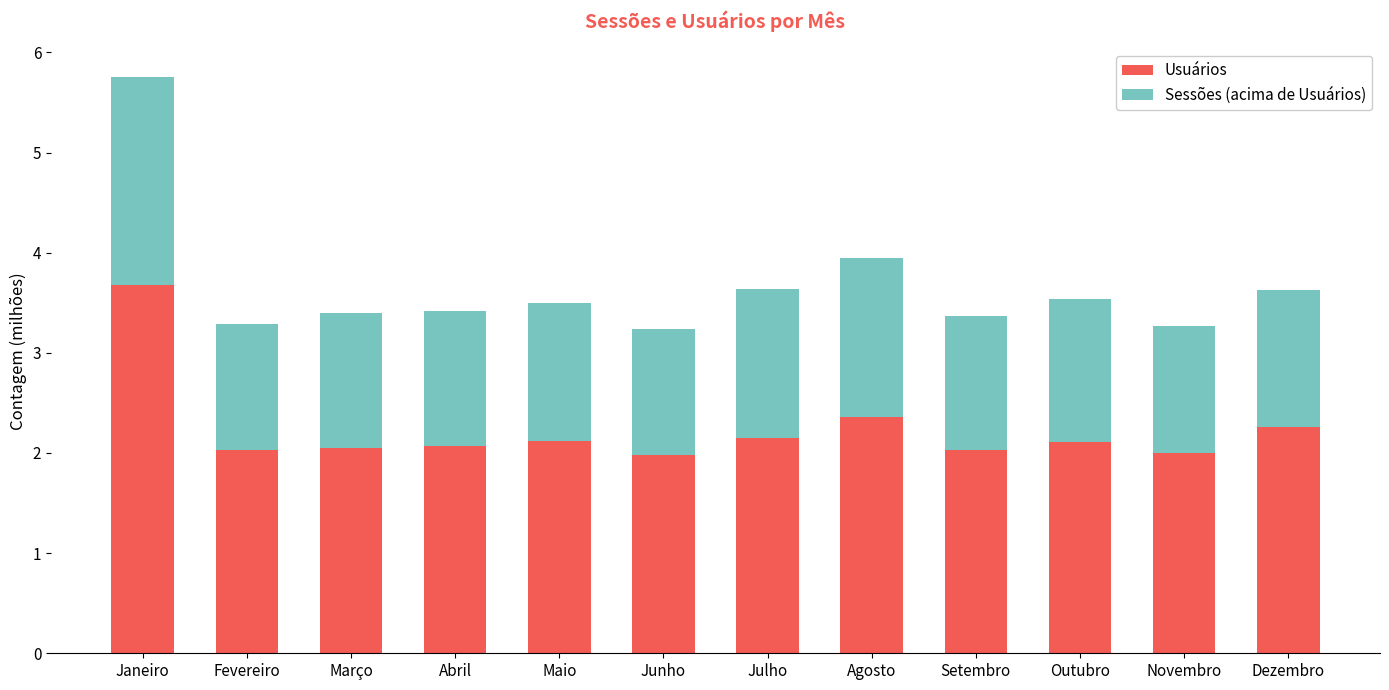

At which label does Usuários reach its peak?

Janeiro